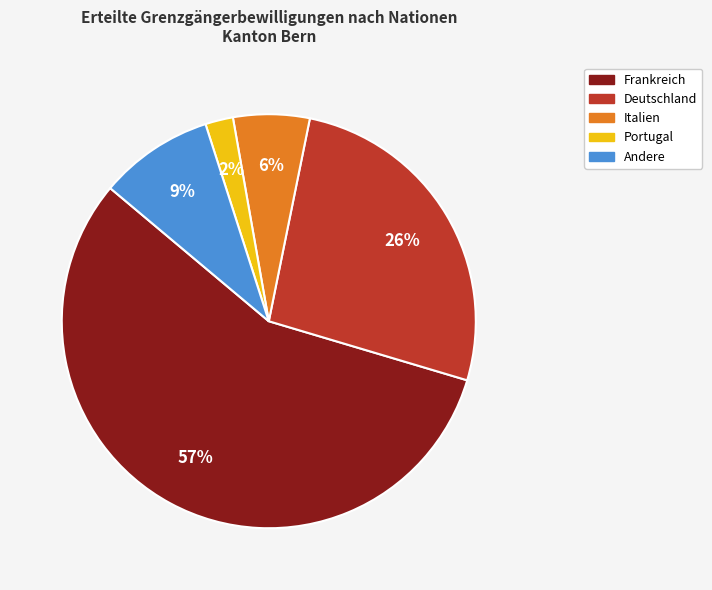

Does any single category account for the majority?

Yes